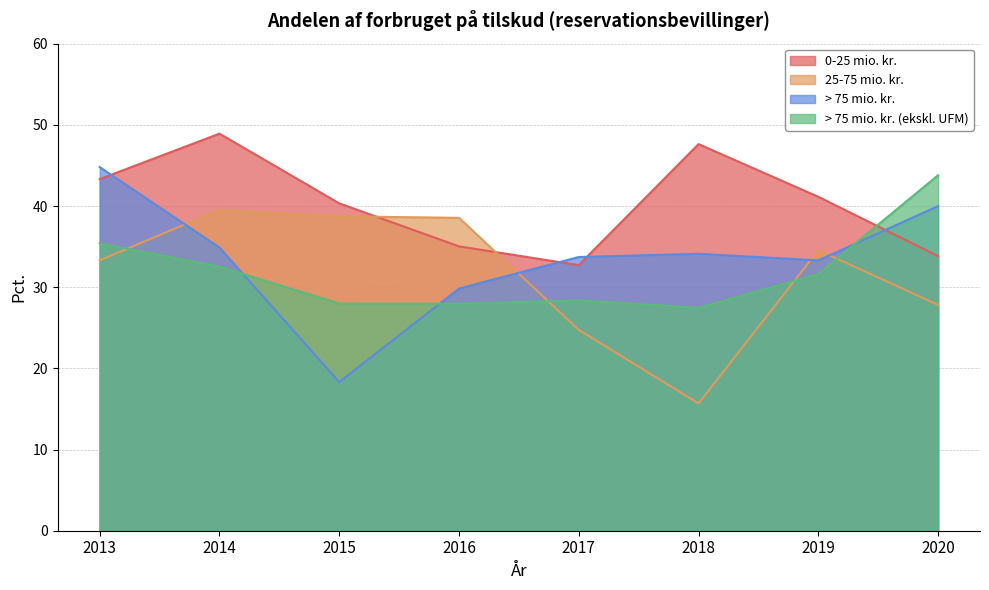

Which series has the widest spread of values?

> 75 mio. kr.